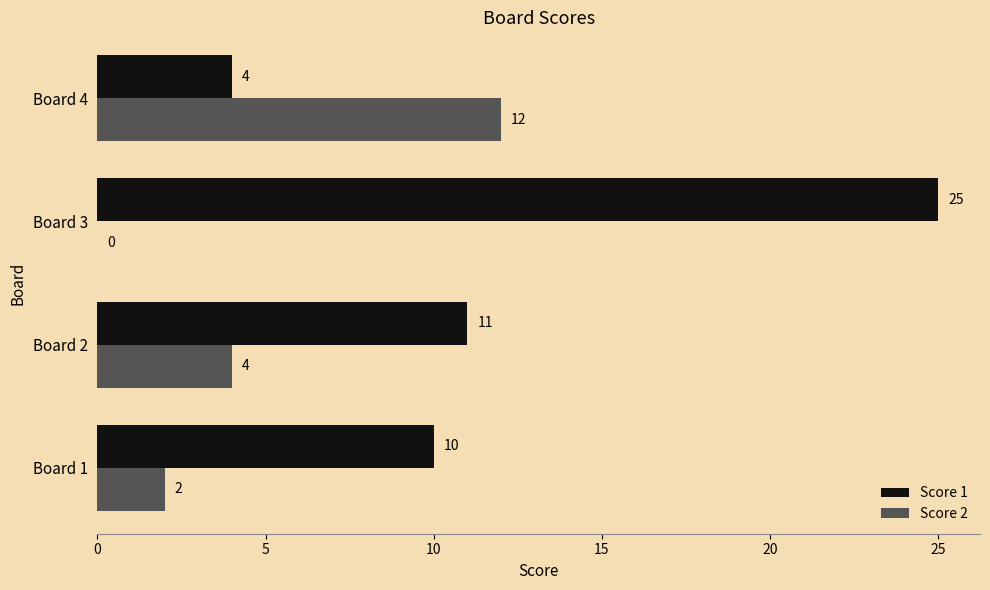

Which series has the largest total across all categories?

Score 1